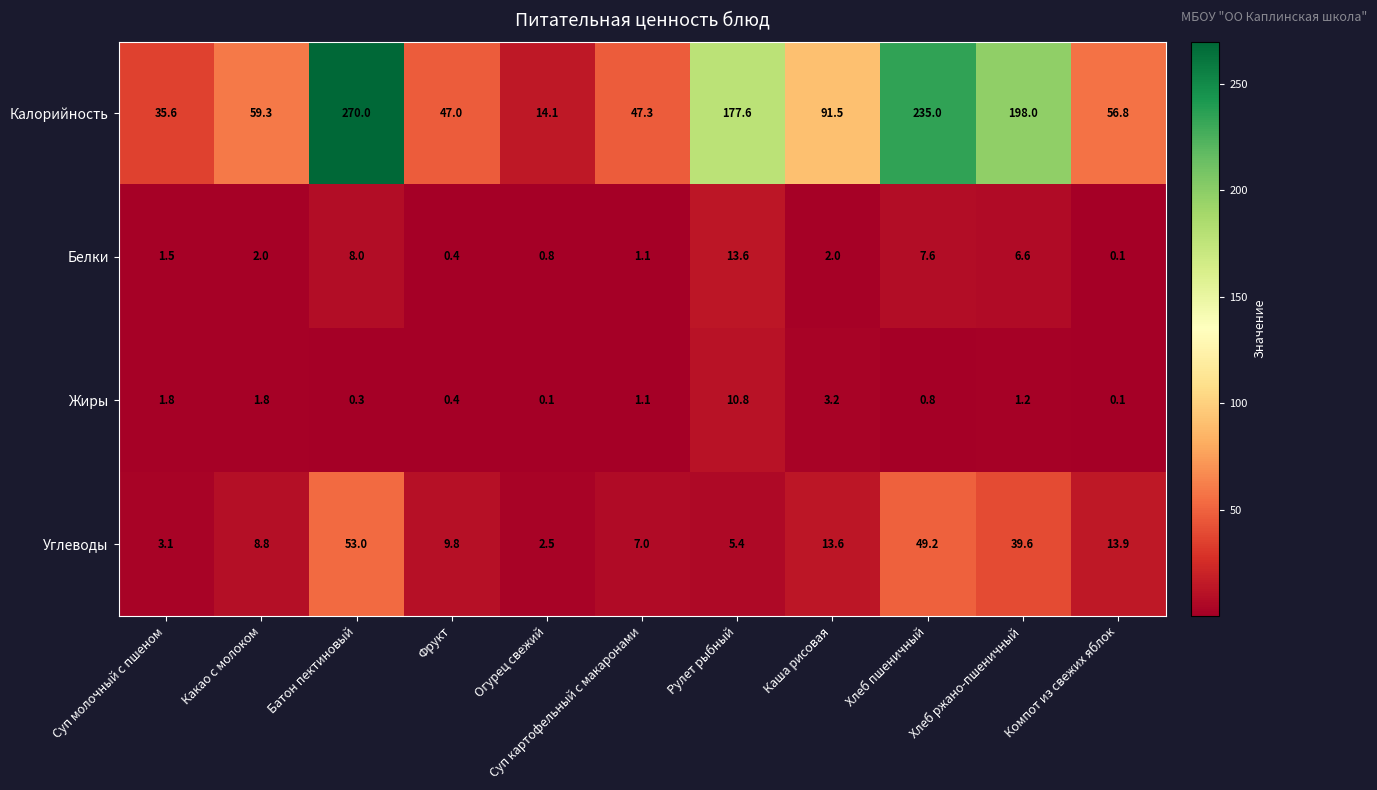

At how many categories does at least one series exceed 171?

4